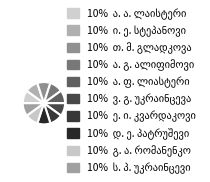

How many segments does this pie chart have?

10